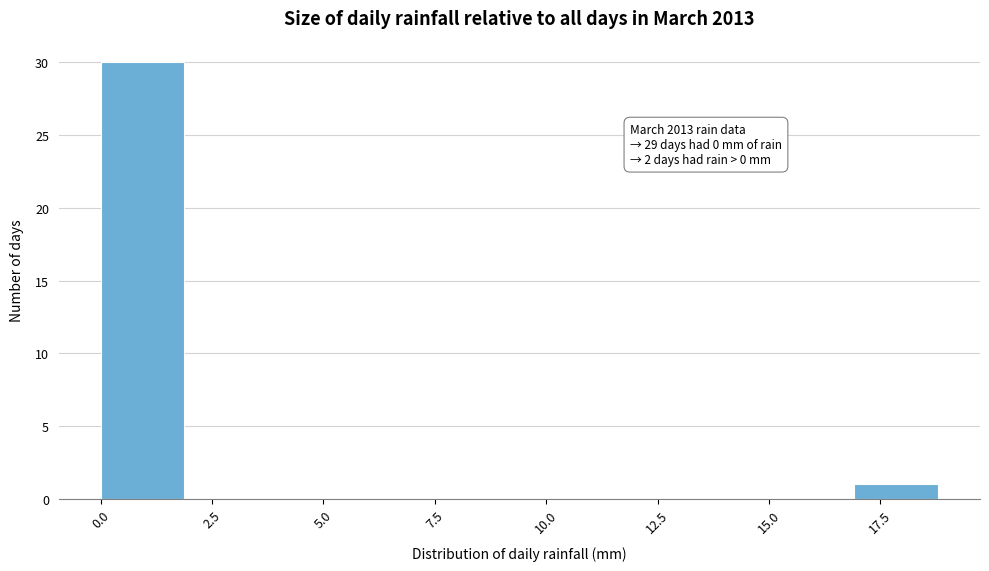

Read against the x-axis, roughly where is the centre of the tallest bar?

1.0